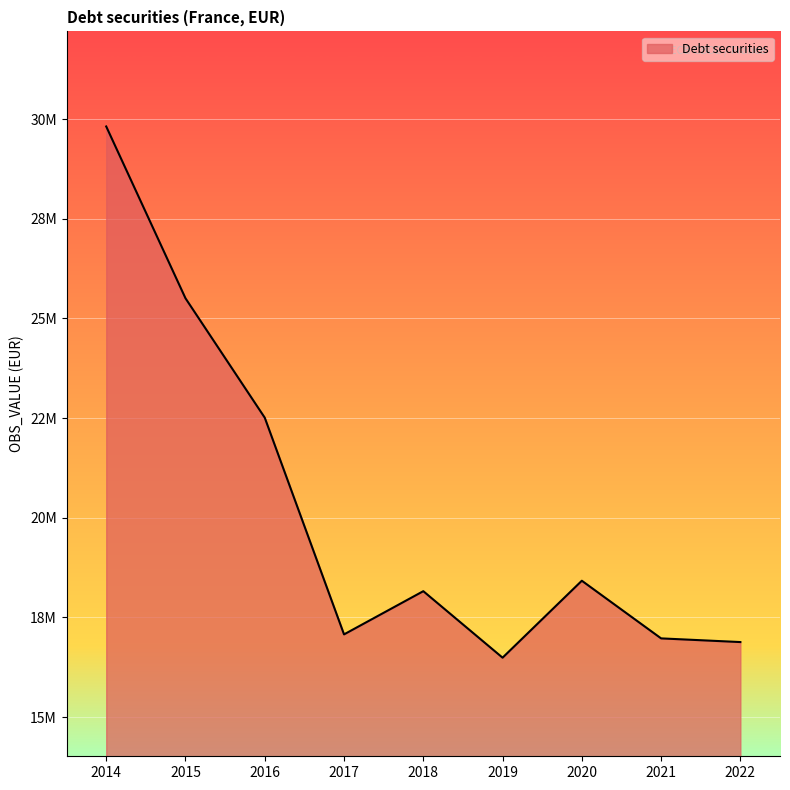

Does the chart have visible grid lines?

Yes